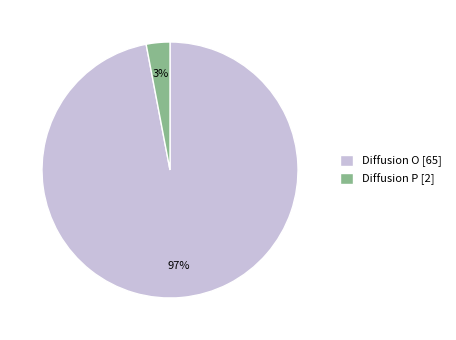

What is the majority slice?

Diffusion O [65]